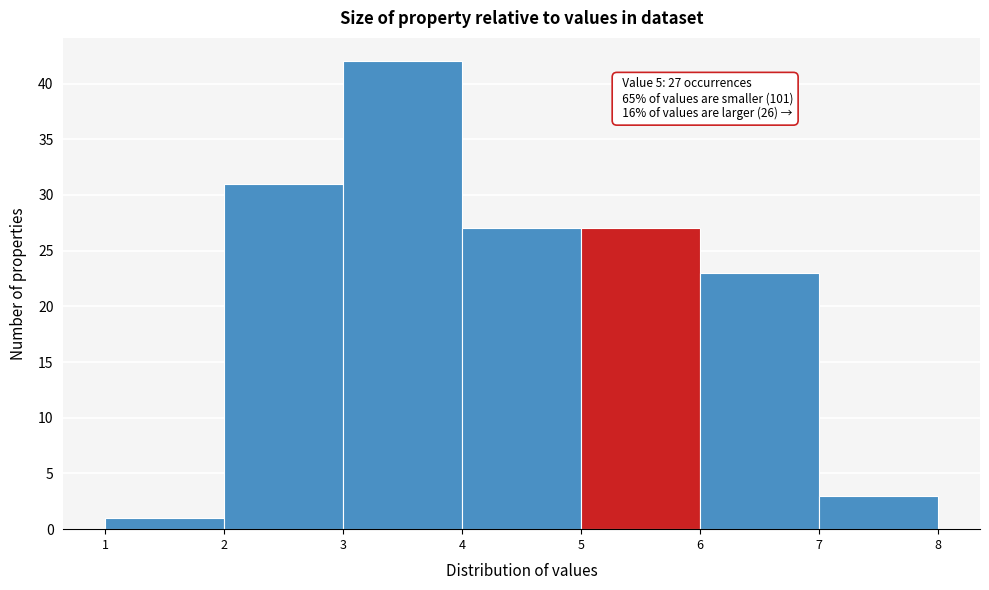

Over which range of the x-axis is the bar tallest?

3 to 4